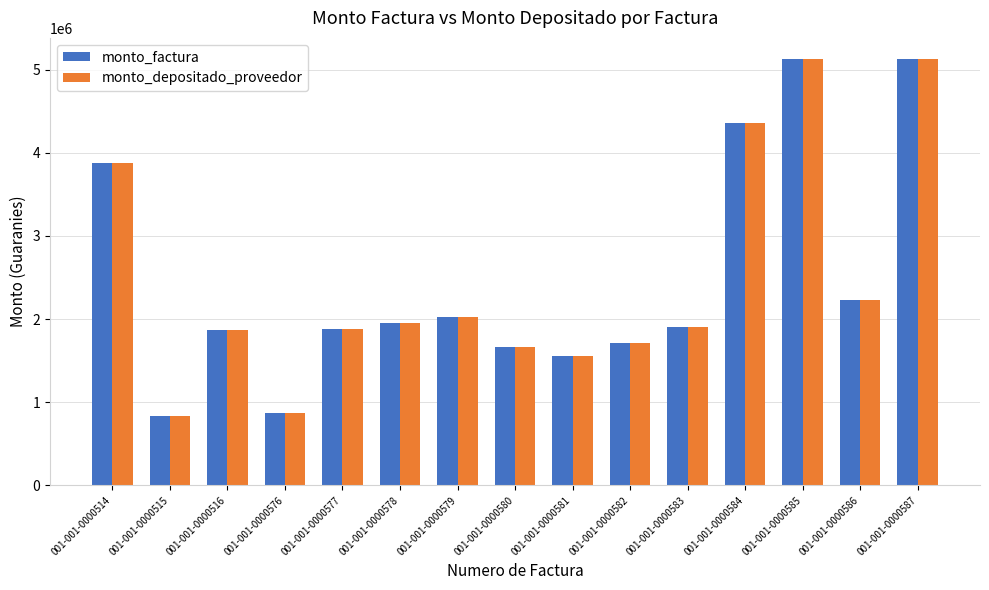

What is the minimum value for monto_depositado_proveedor?

830000